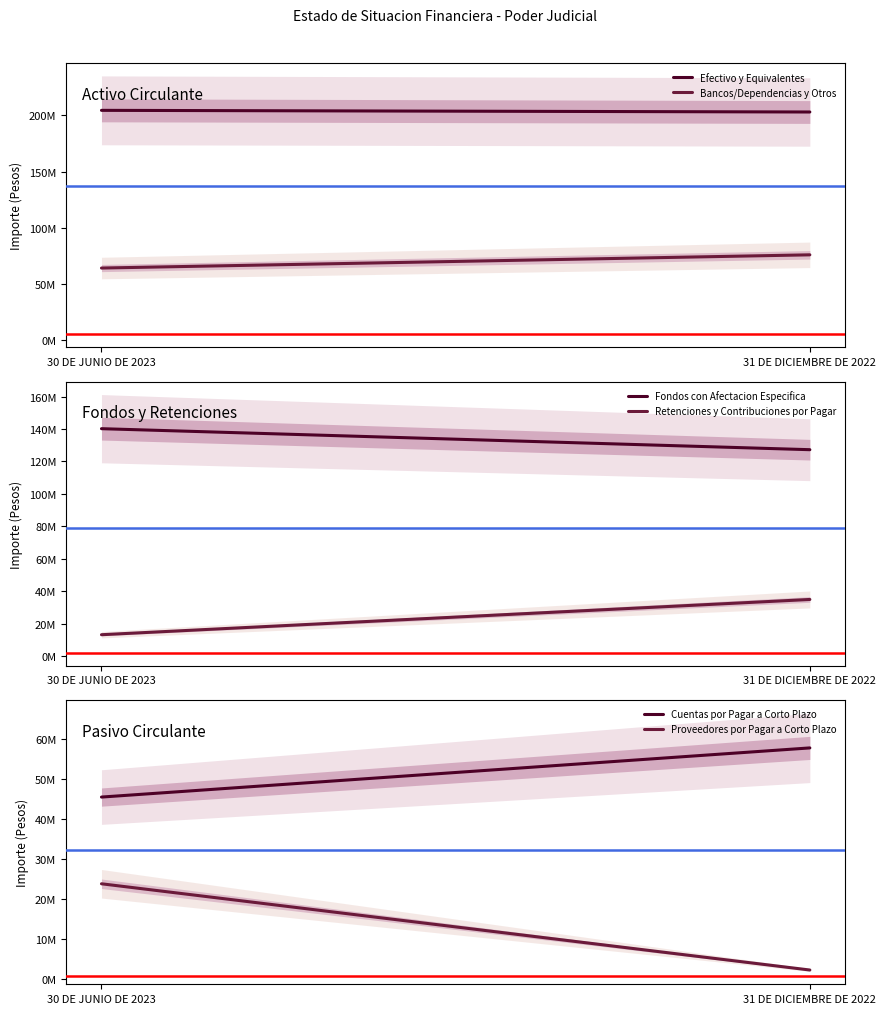

Count the number of categories in the chart.

2